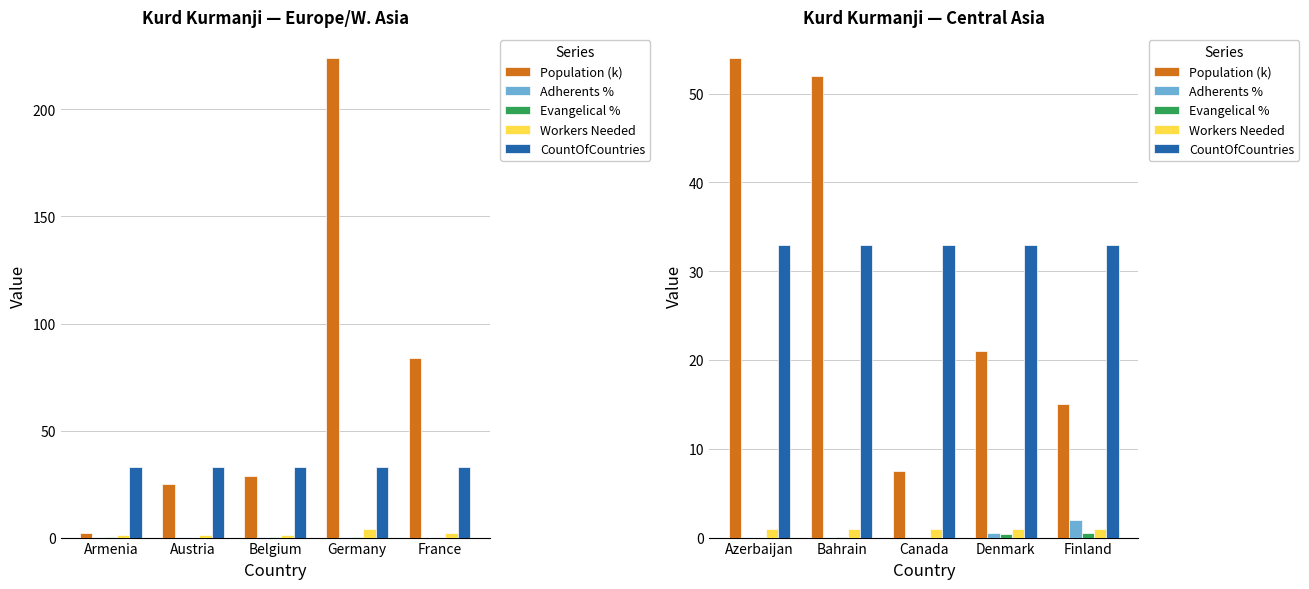

How many bars are there in each group?

5